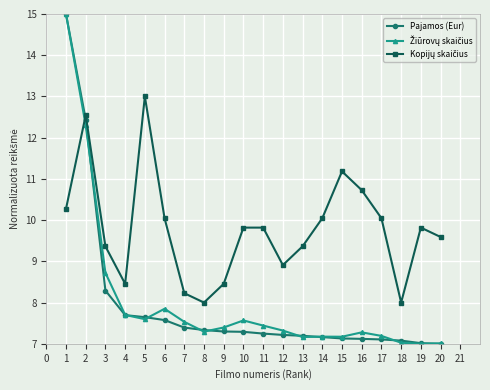

What is the total value across all series at 15?

25.5